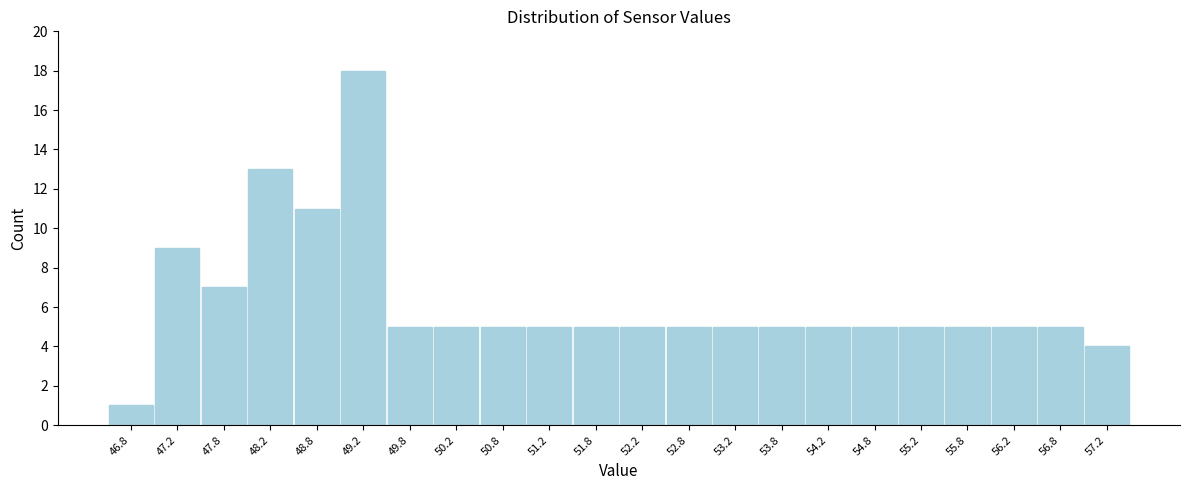

Reading left to right, extract all data points from this chart.

1	9	7	13	11	18	5	5	5	5	5	5	5	5	5	5	5	5	5	5	5	4